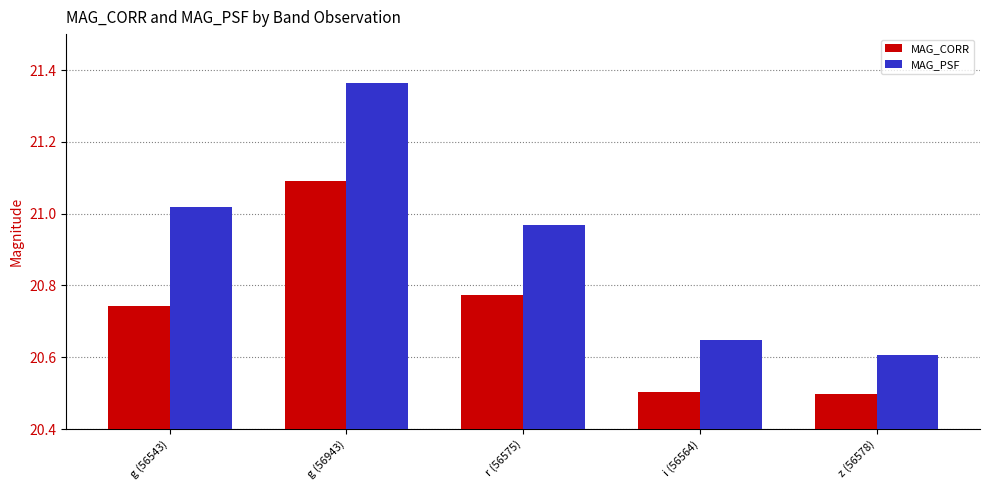

True or false: MAG_CORR has a value of 20.5 at i (56564).

True